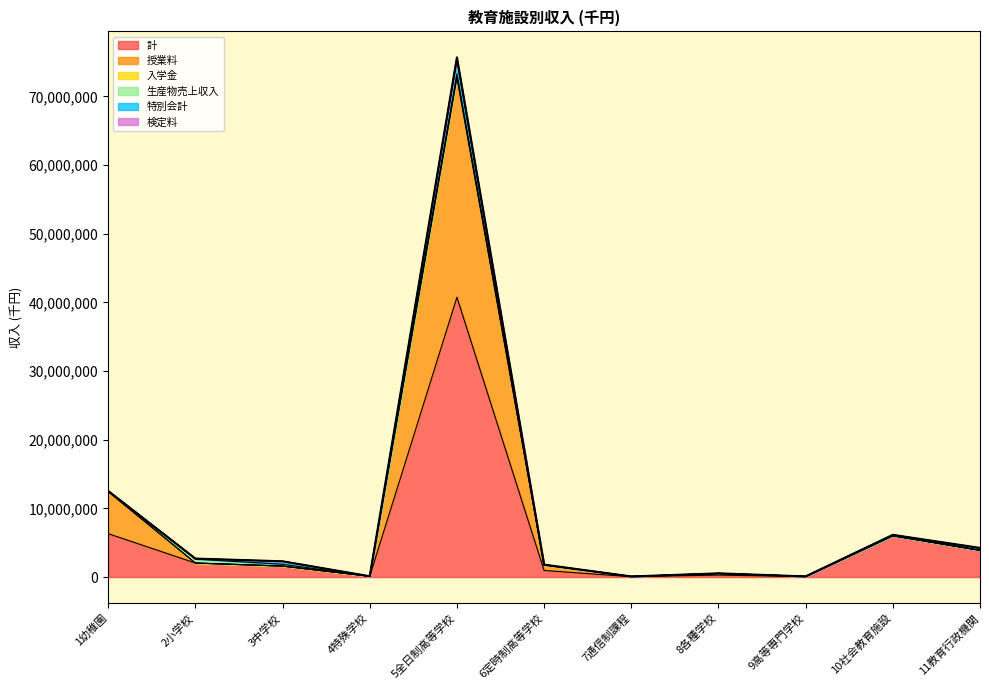

At which category is the sum across all series the highest?

5全日制高等学校